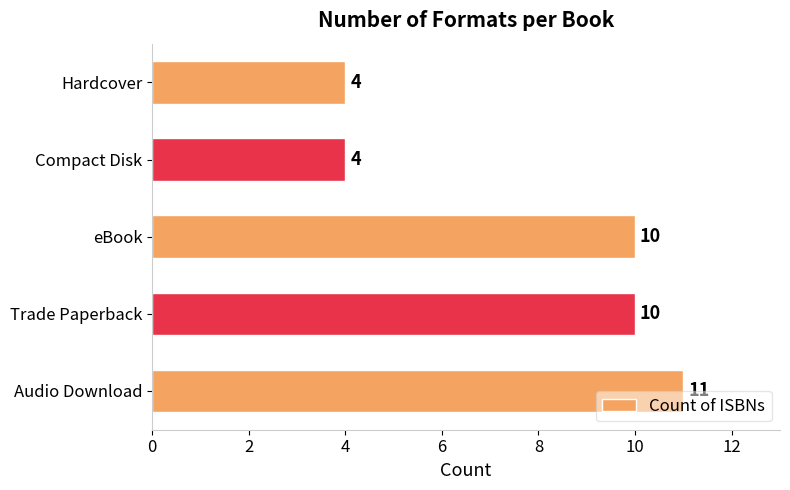

The chart shows a value of 4 at Hardcover. True or false?

True